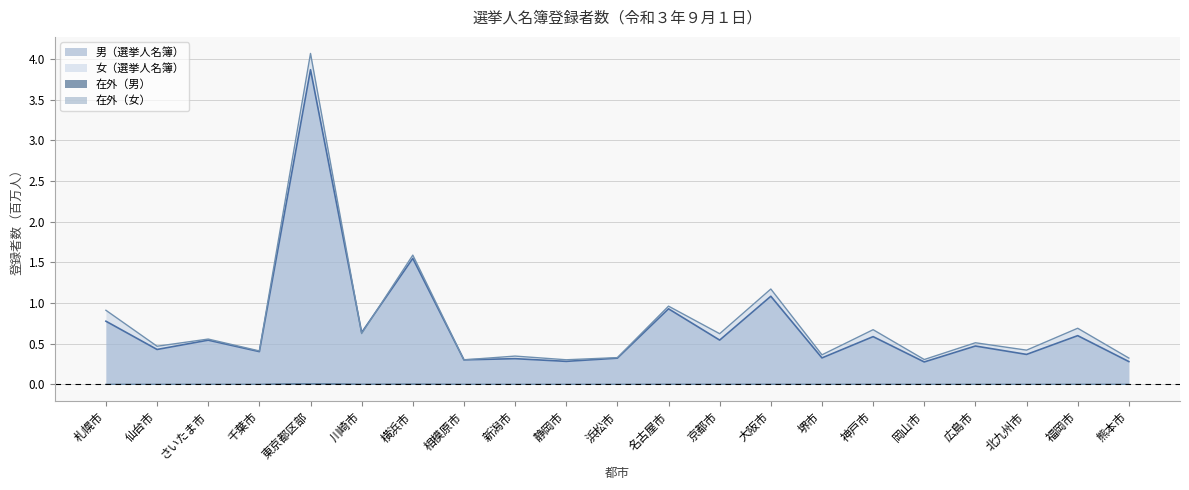

Does the chart display data point markers on the line(s)?

No